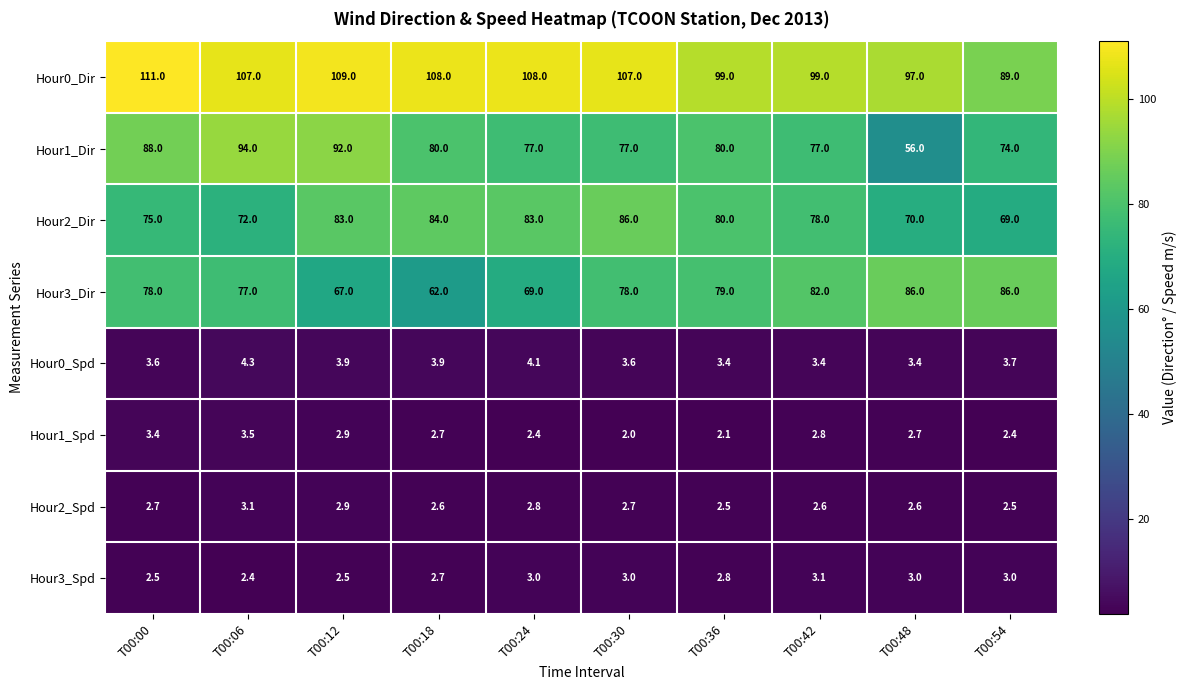

How many categories are shown in the chart?

10